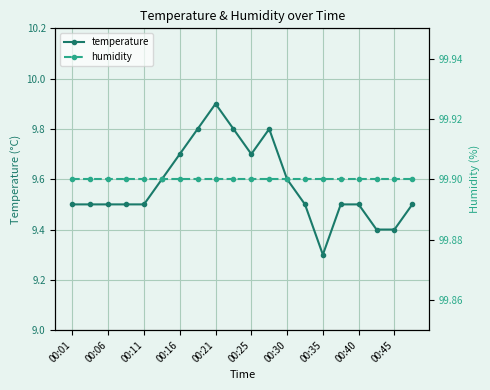

True or false: temperature and humidity cross at least once.

False